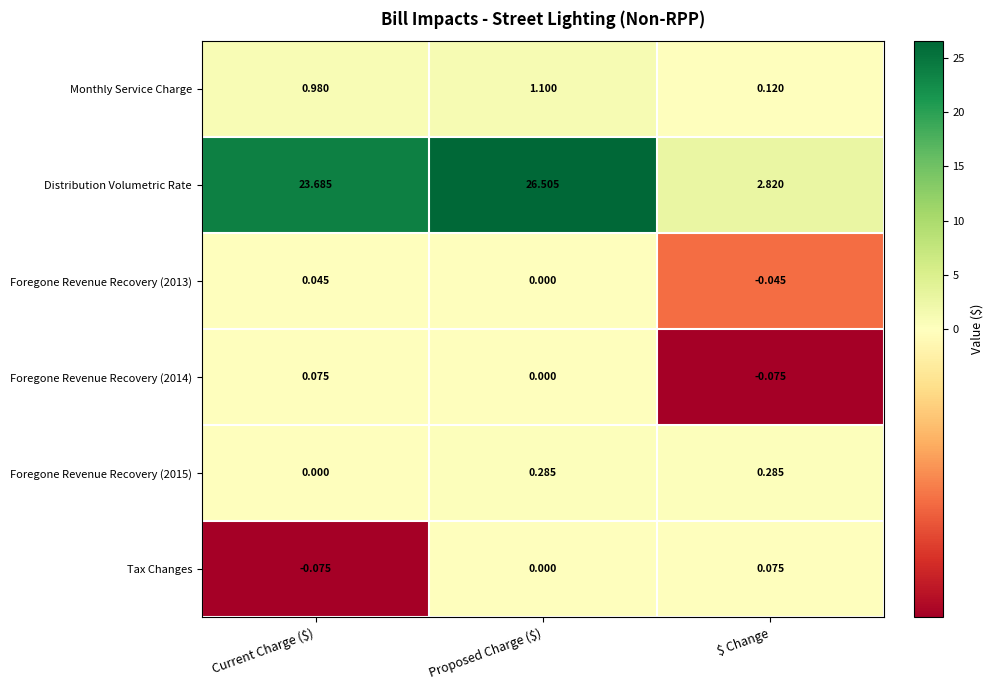

Which series has the widest spread of values?

Distribution Volumetric Rate